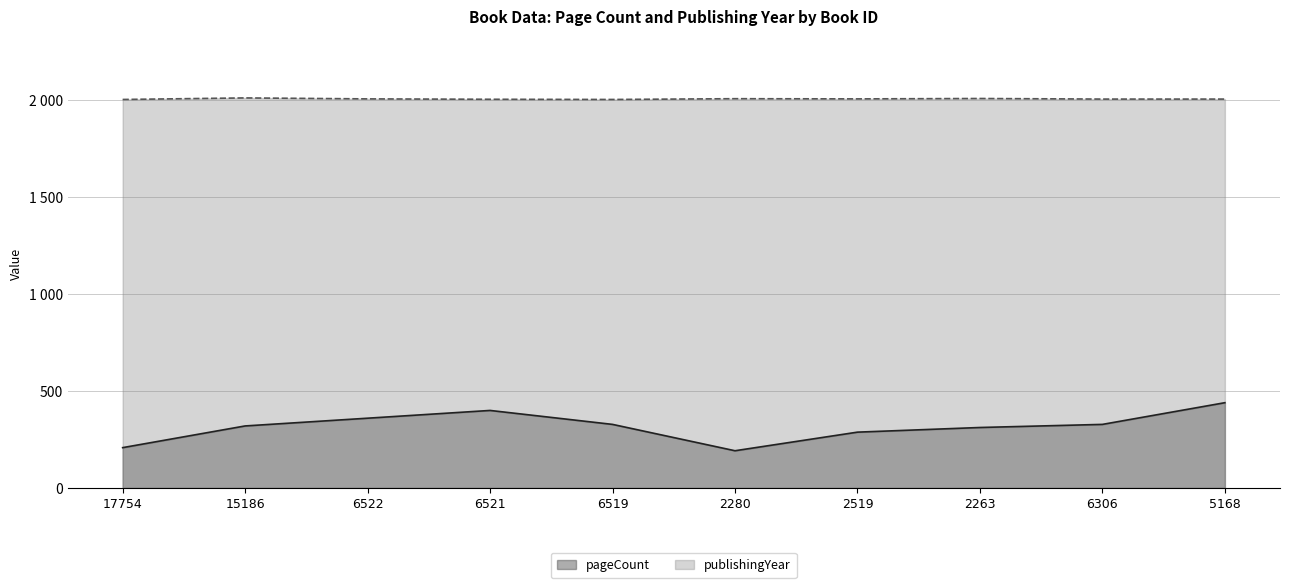

How many values in the pageCount series exceed 328?

3